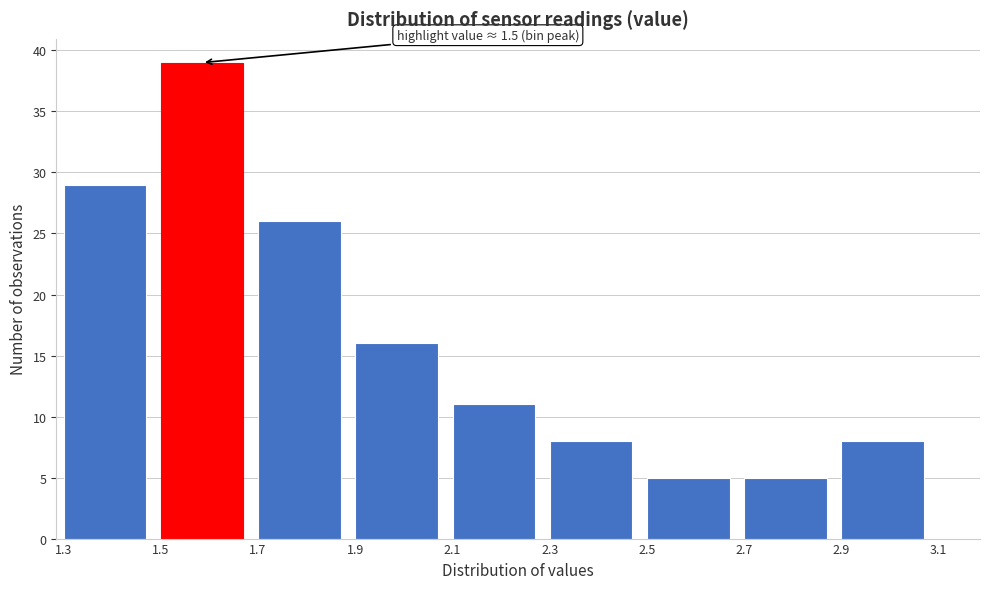

Reading left to right, transcribe all the data shown in this chart.

29	39	26	16	11	8	5	5	8